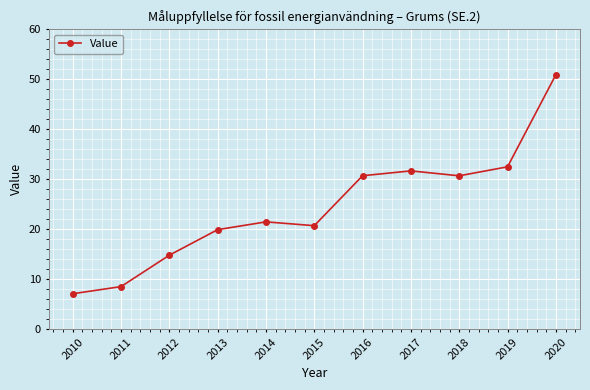

How many lines are shown in the chart?

1